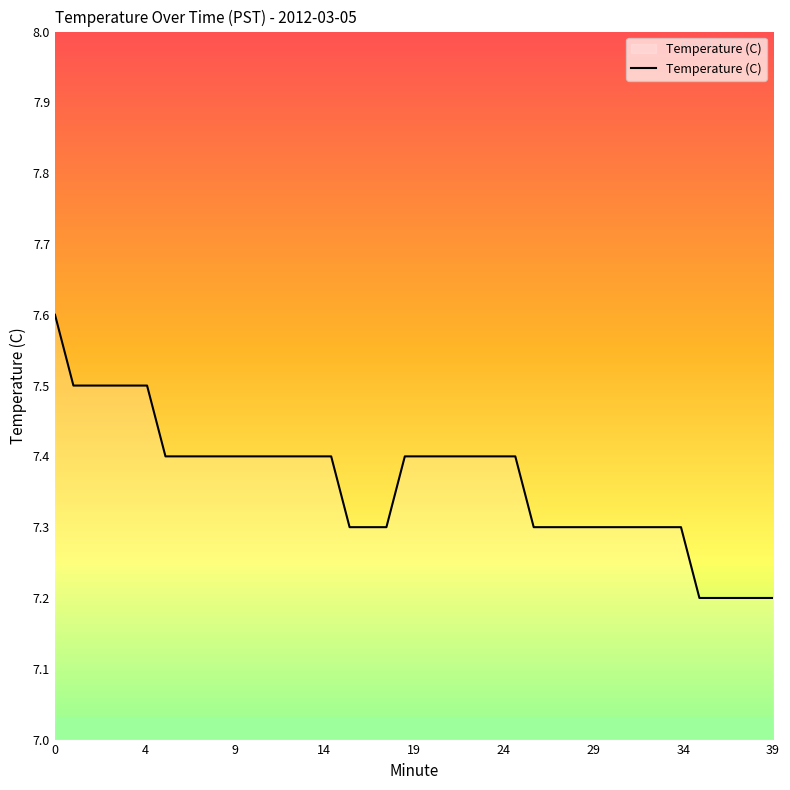

What is the smallest value displayed?

7.2